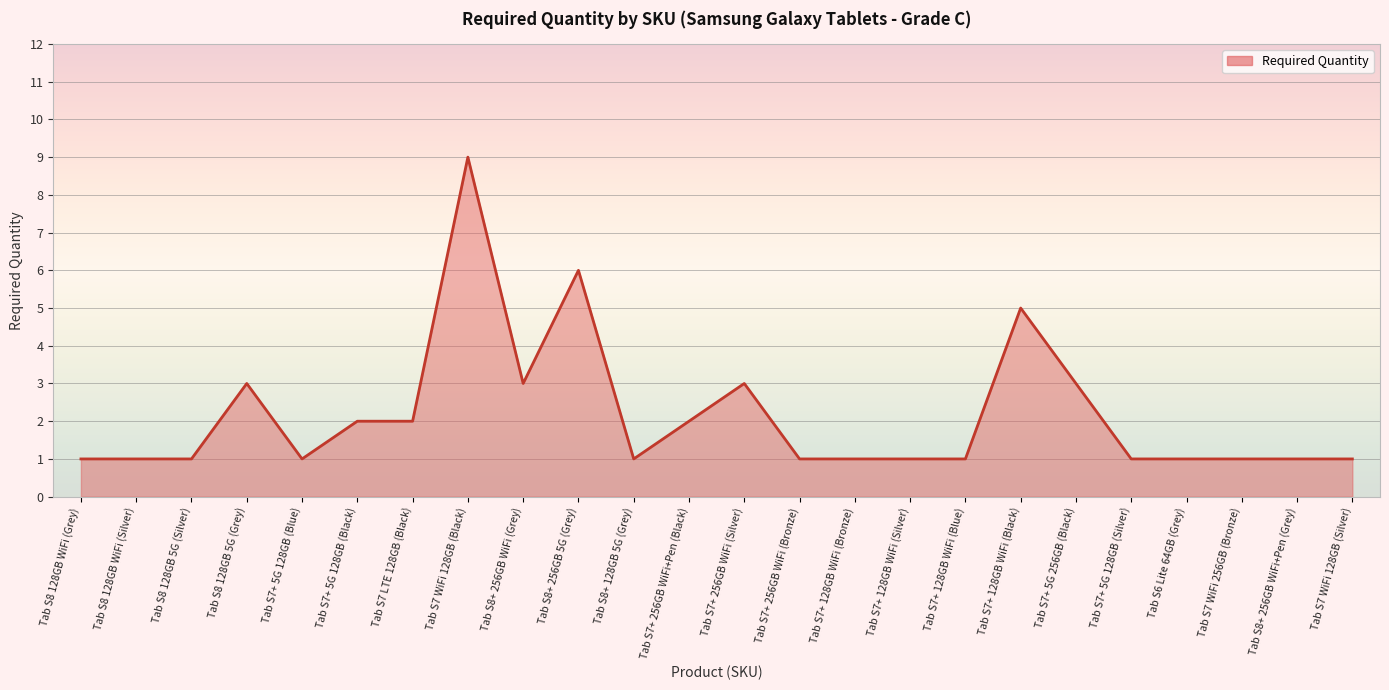

At which category does the chart reach its peak across all series?

Tab S7 WiFi 128GB (Black)